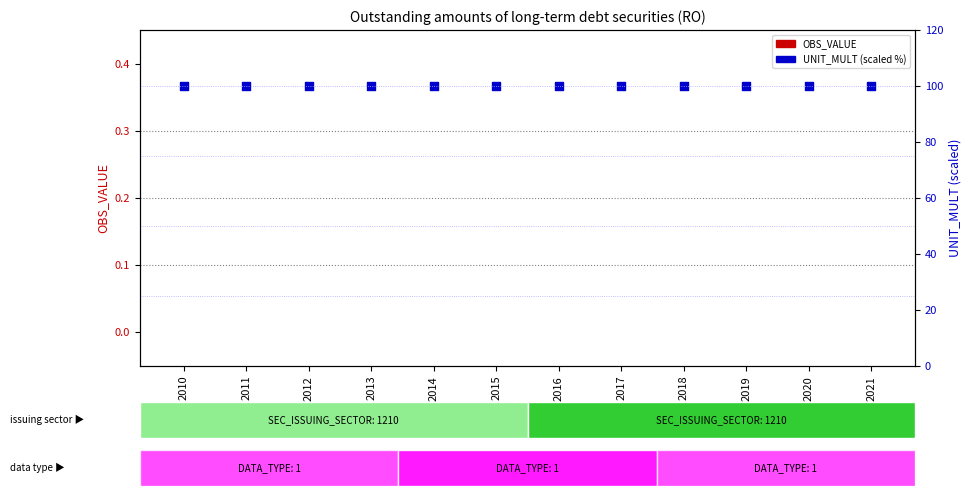

Which series has the largest Y range (max minus min)?

OBS_VALUE